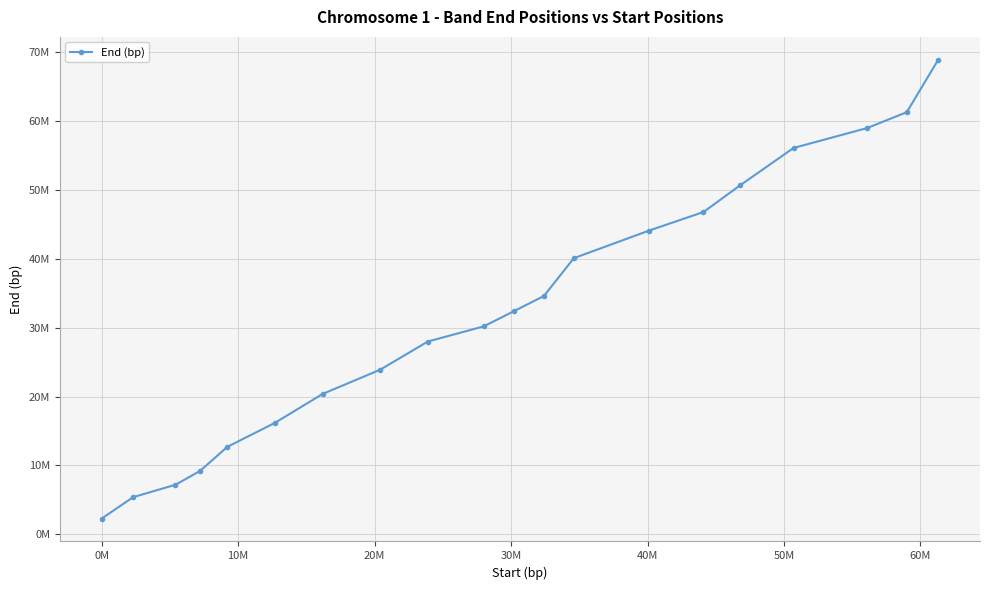

Reading left to right, list all the values displayed in this chart.

2300000	5400000	7200000	9200000	12700000	16200000	20400000	23900000	28000000	30200000	32400000	34600000	40100000	44100000	46800000	50700000	56100000	59000000	61300000	68900000